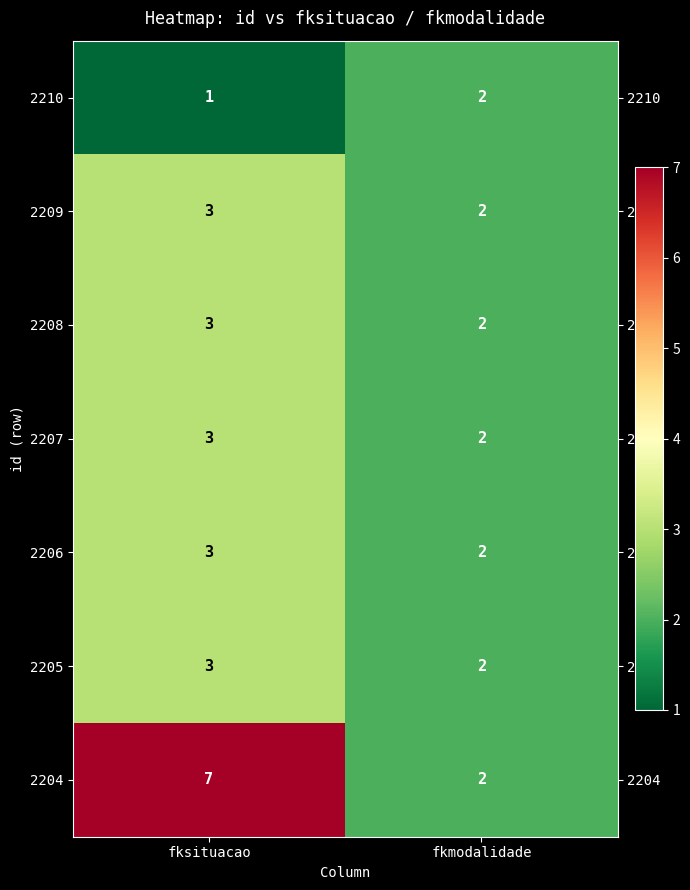

What is the sum of the 2208 values at fkmodalidade and fksituacao?

5